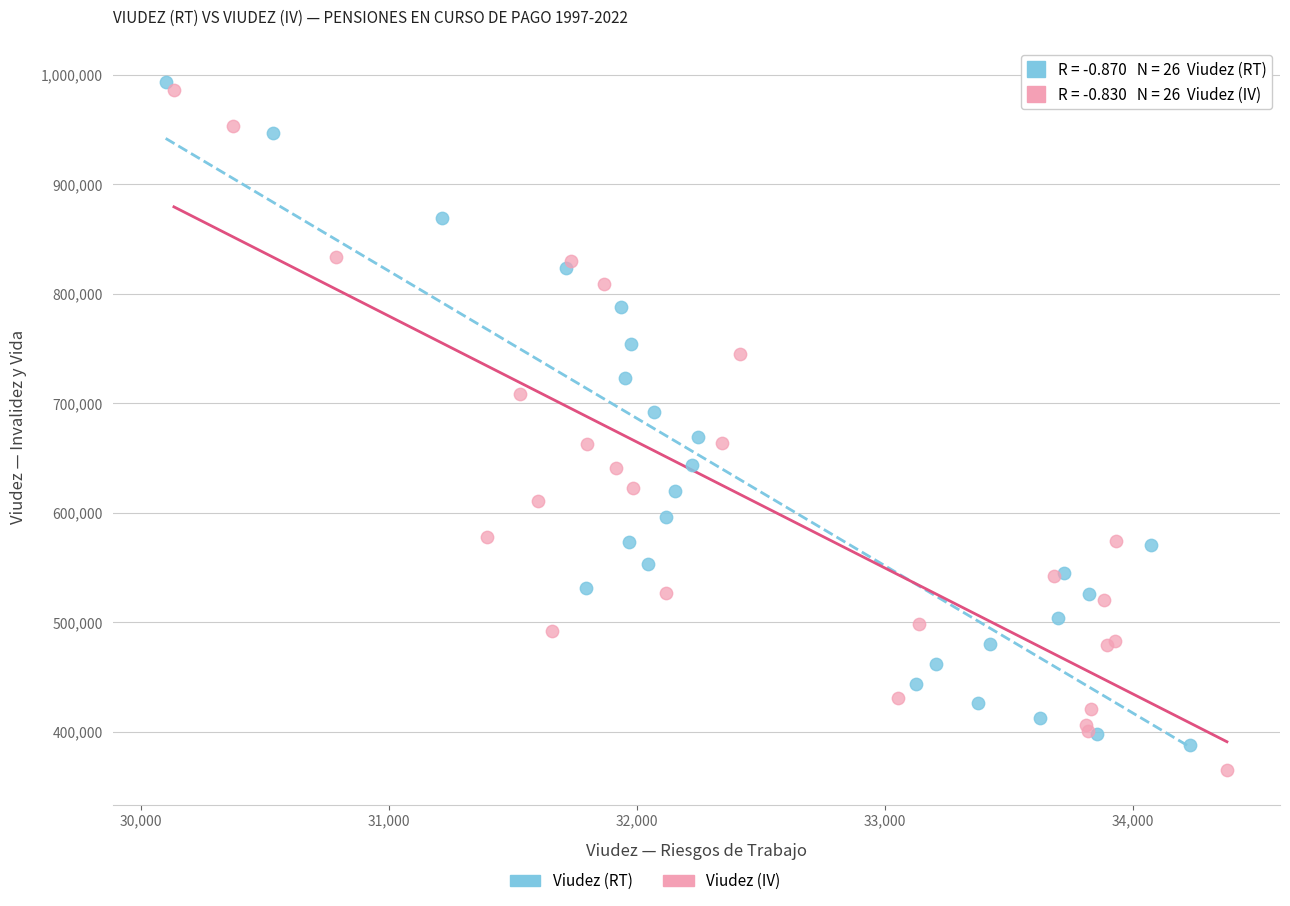

Which series has the widest spread of Y values?

Viudez (IV)